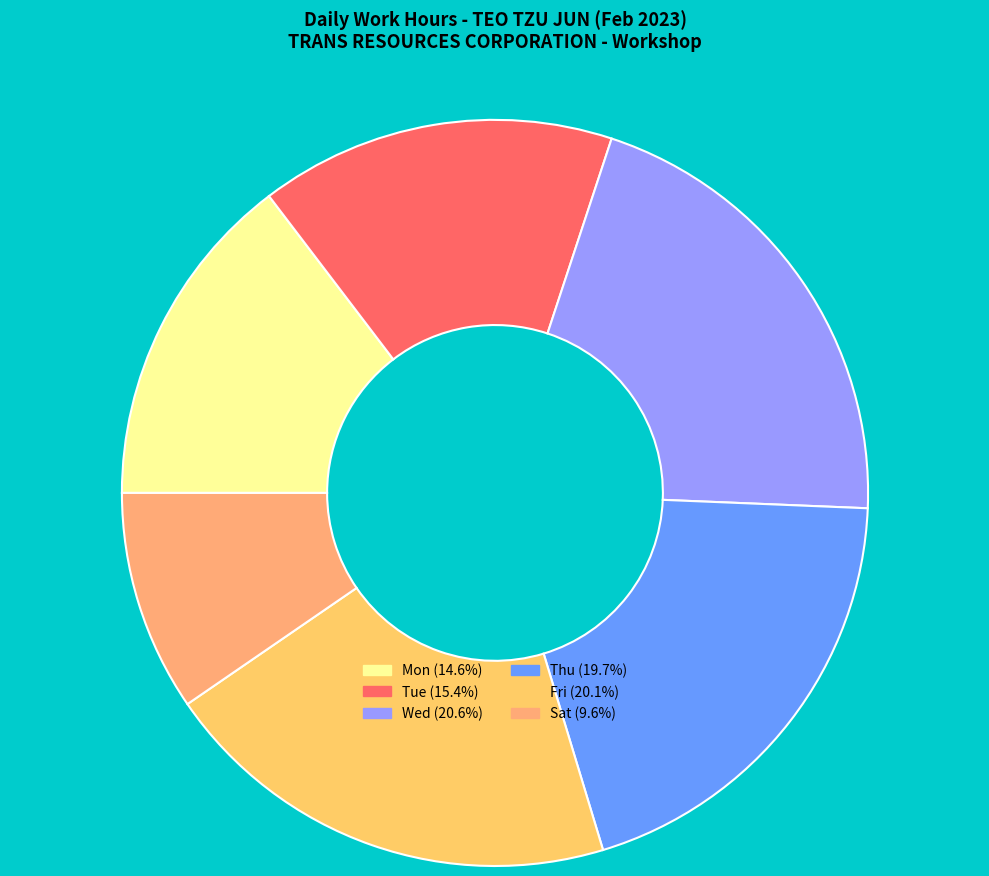

Count the number of slices in the pie.

6